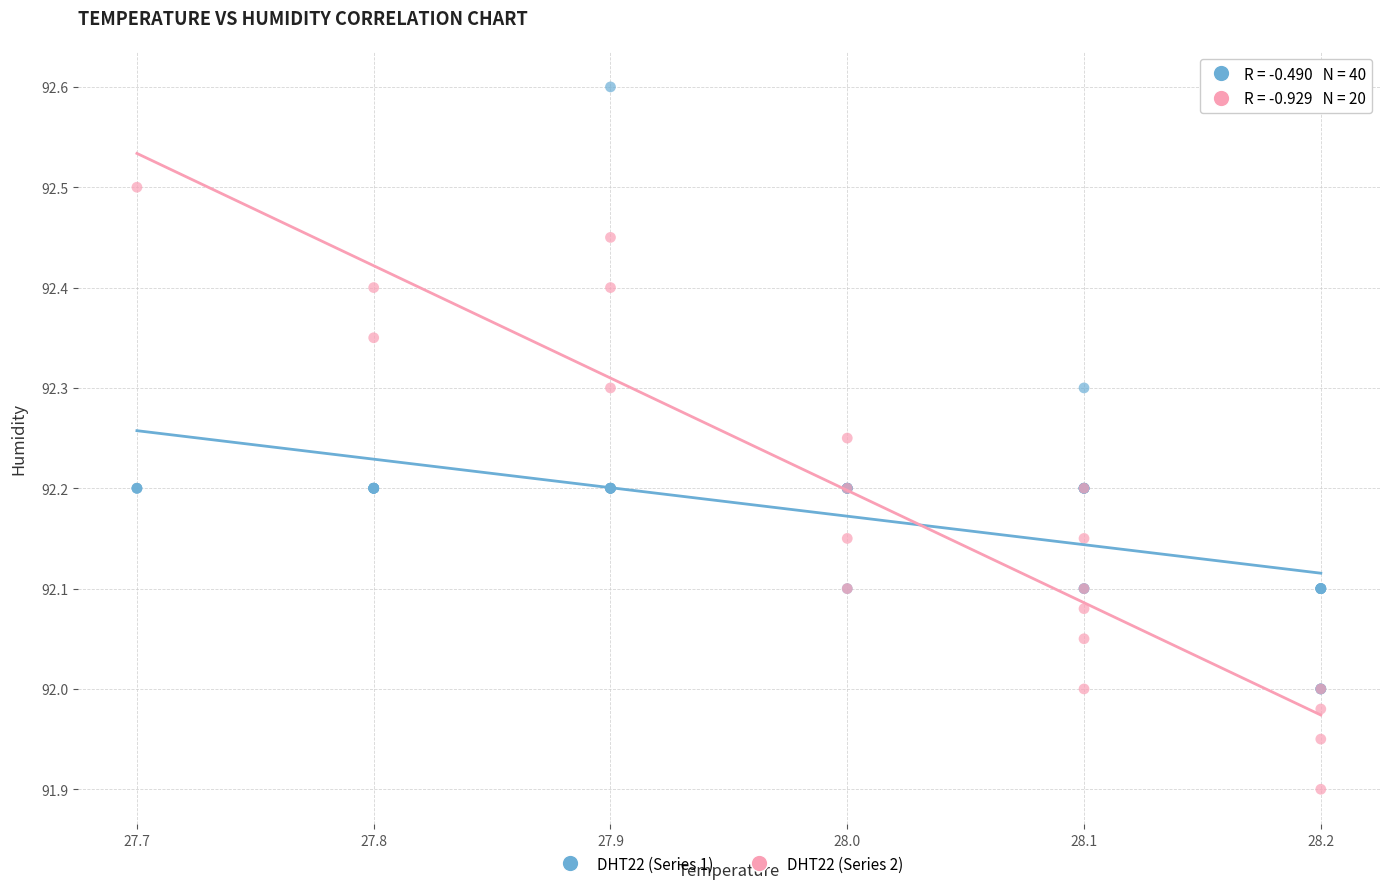

Which series reaches the minimum Y coordinate?

DHT22 (Series 2)